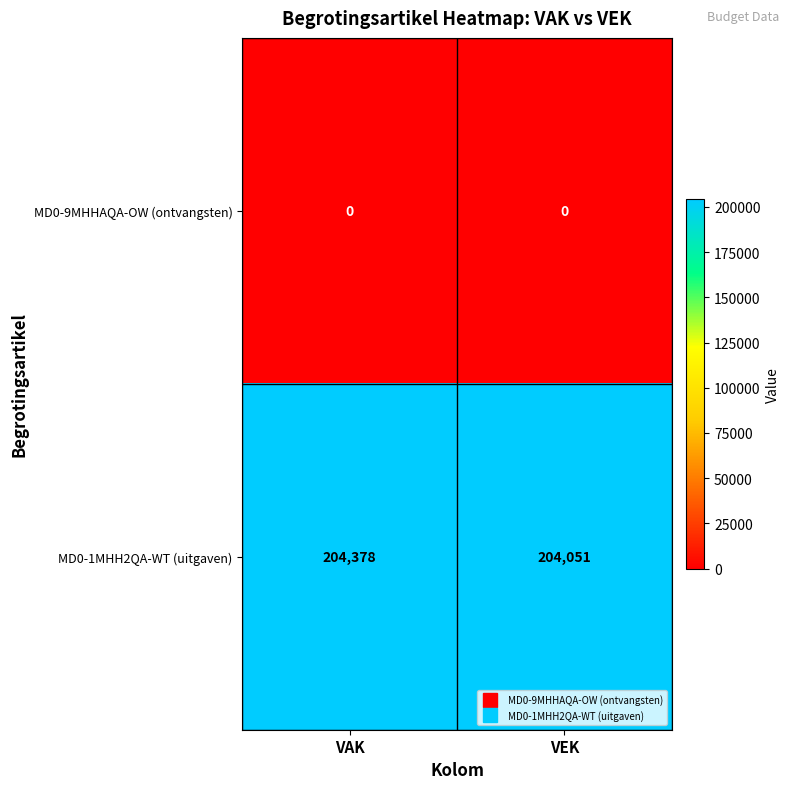

At which label is MD0-1MHH2QA-WT (uitgaven) closest to 204214?

VEK